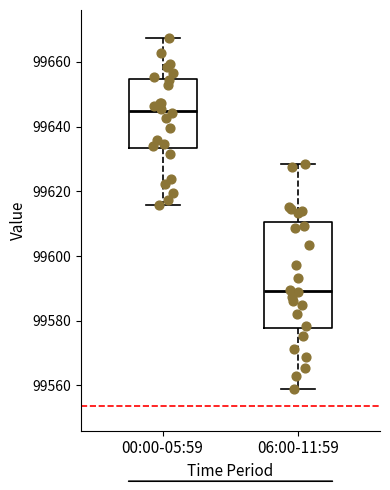

Which box has the highest median line?

00:00-05:59